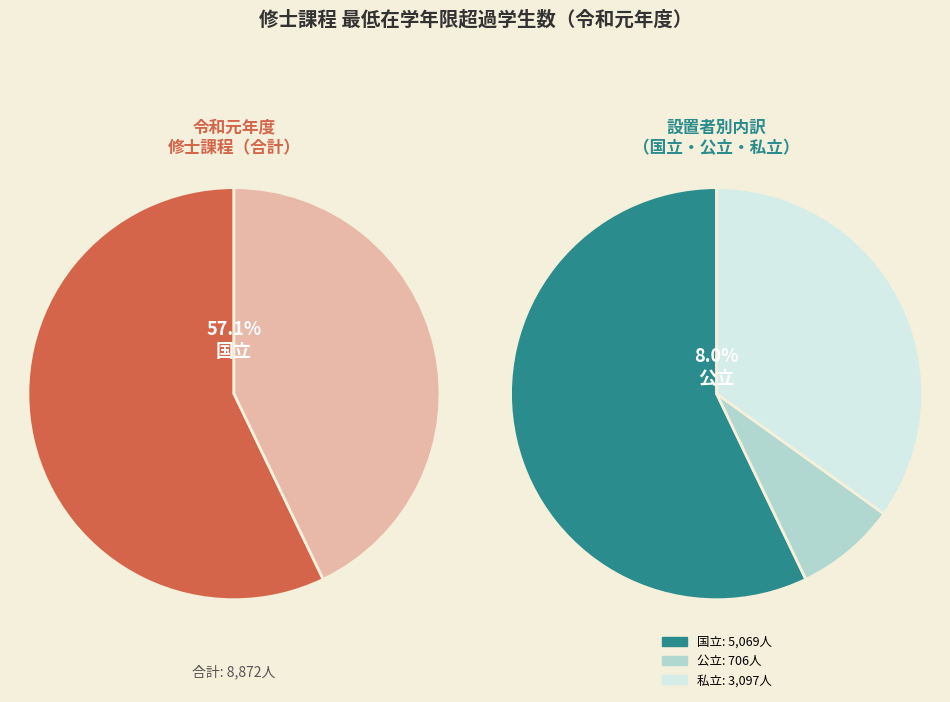

What is the change in value from 国立 to 私立?

-1972